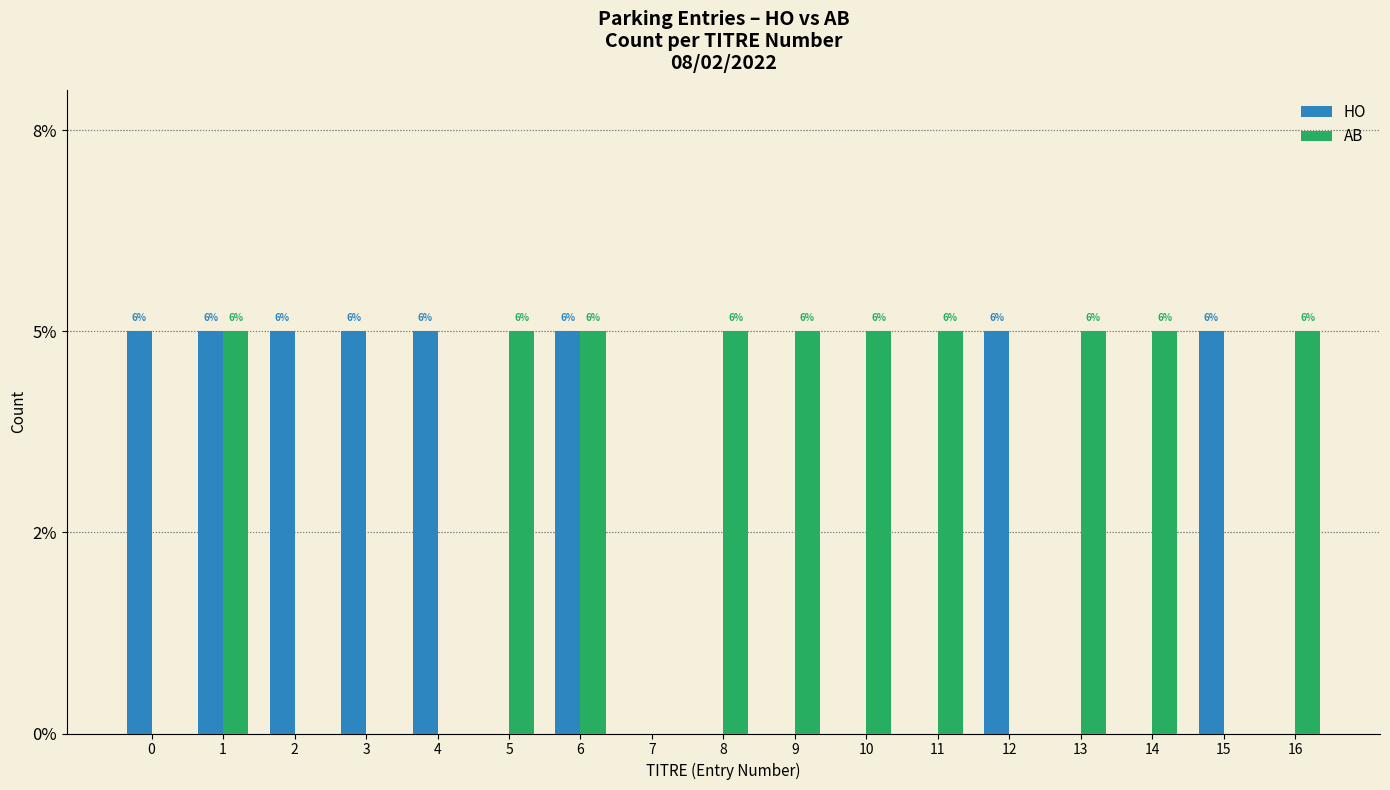

The value of AB at 3 is 0. True or false?

True